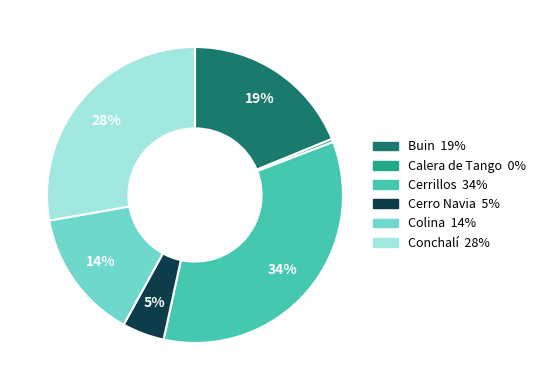

Does any single category account for the majority?

No